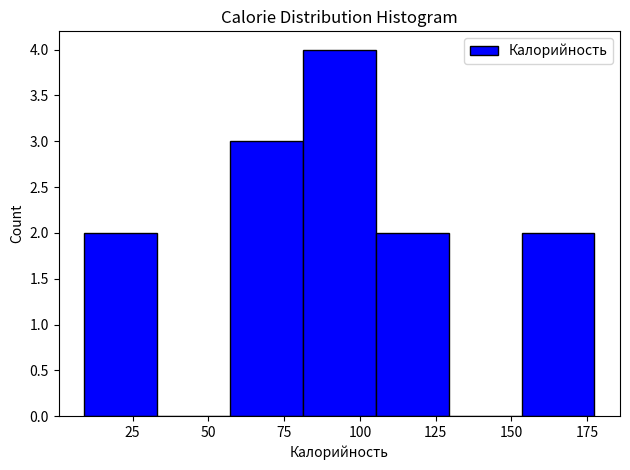

Reading left to right, list every bar in this chart as the range it spans on the x-axis followed by its height. Neither the bar edges nor the heights are printed on the chart, so give them approximately, as read against the axes.

10 to 35: 2
35 to 55: 0
55 to 80: 3
80 to 105: 4
105 to 130: 2
130 to 155: 0
155 to 175: 2